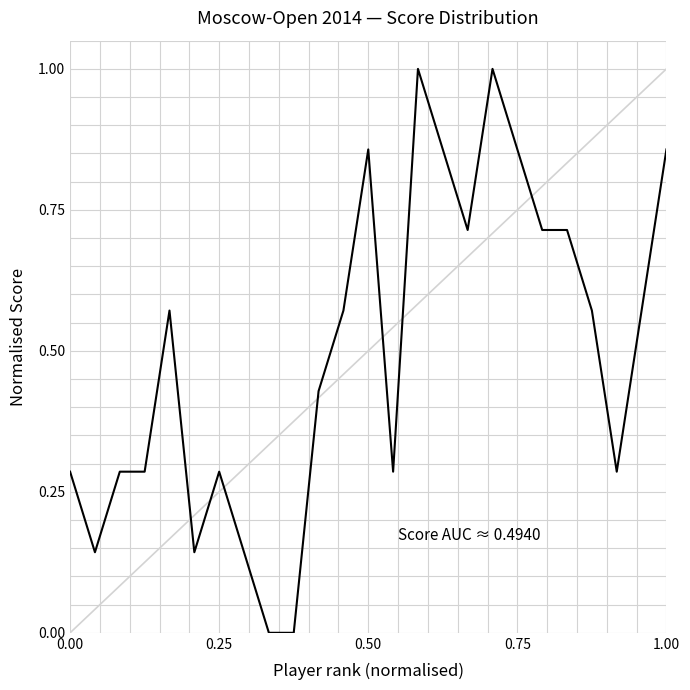

What is the greatest value displayed?

1.0